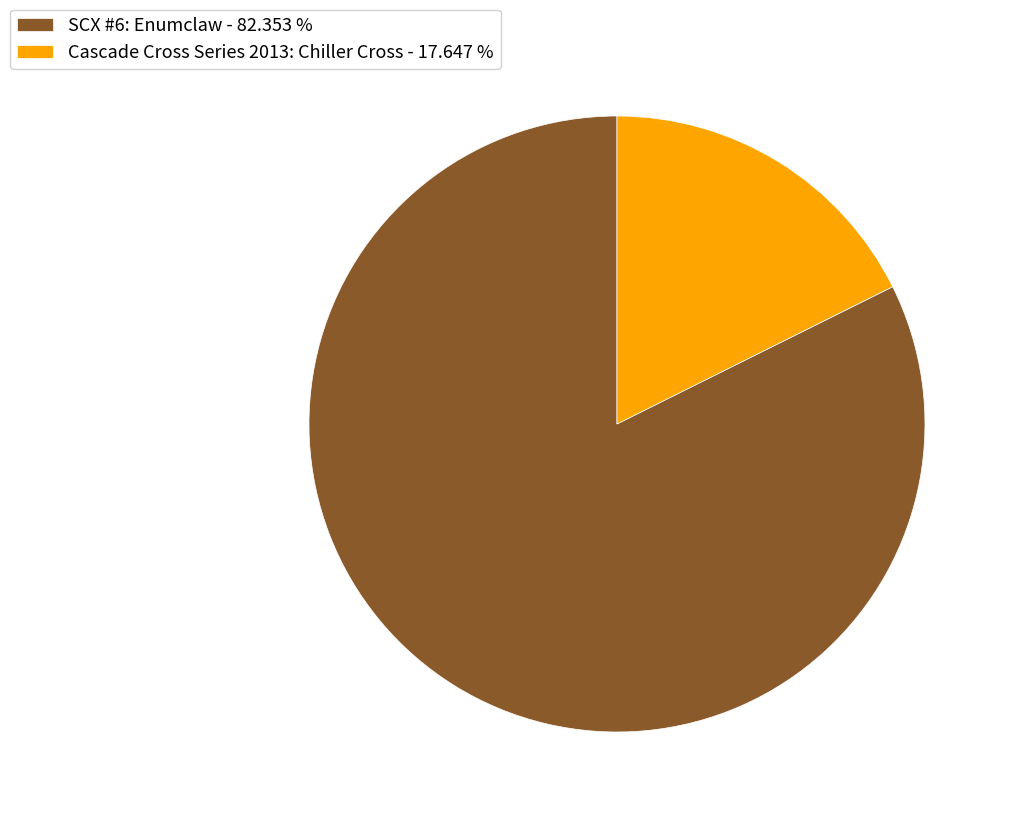

Rank the categories by value from lowest to highest.

Cascade Cross Series 2013: Chiller Cross, SCX #6: Enumclaw